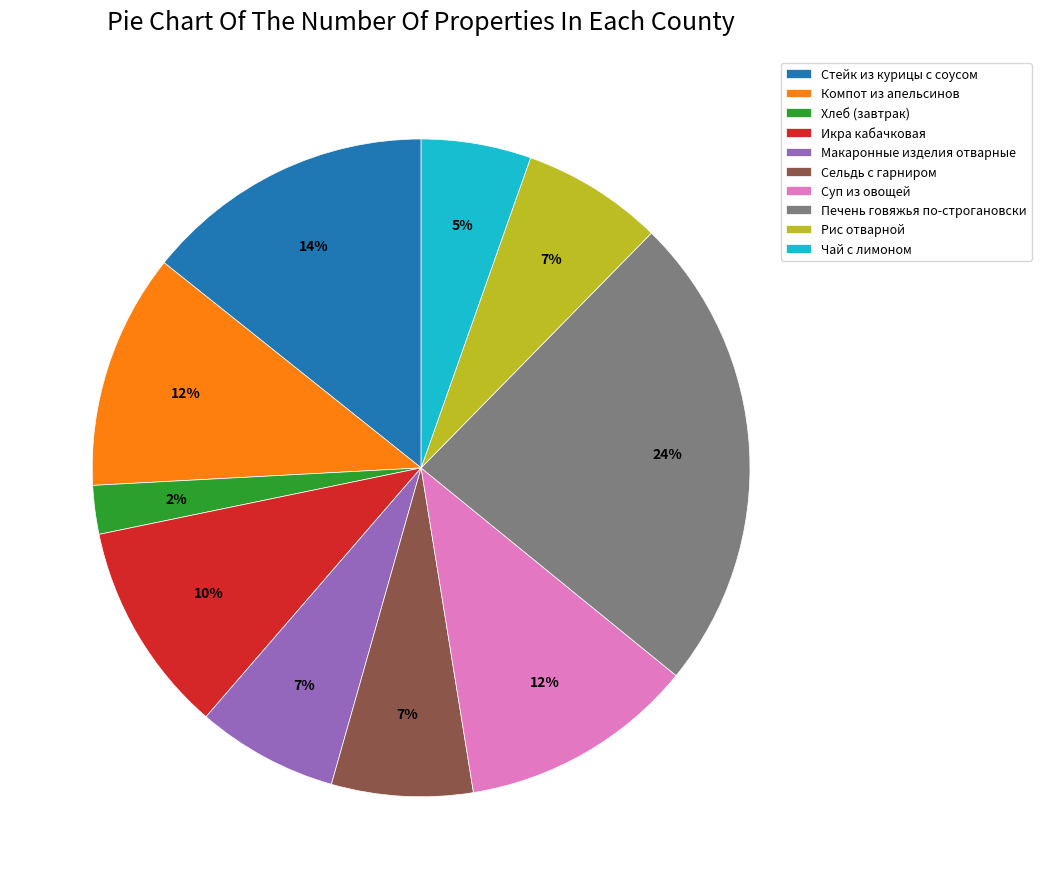

To the nearest percent, what is the combined percentage of Хлеб (завтрак) and Суп из овощей?

14%